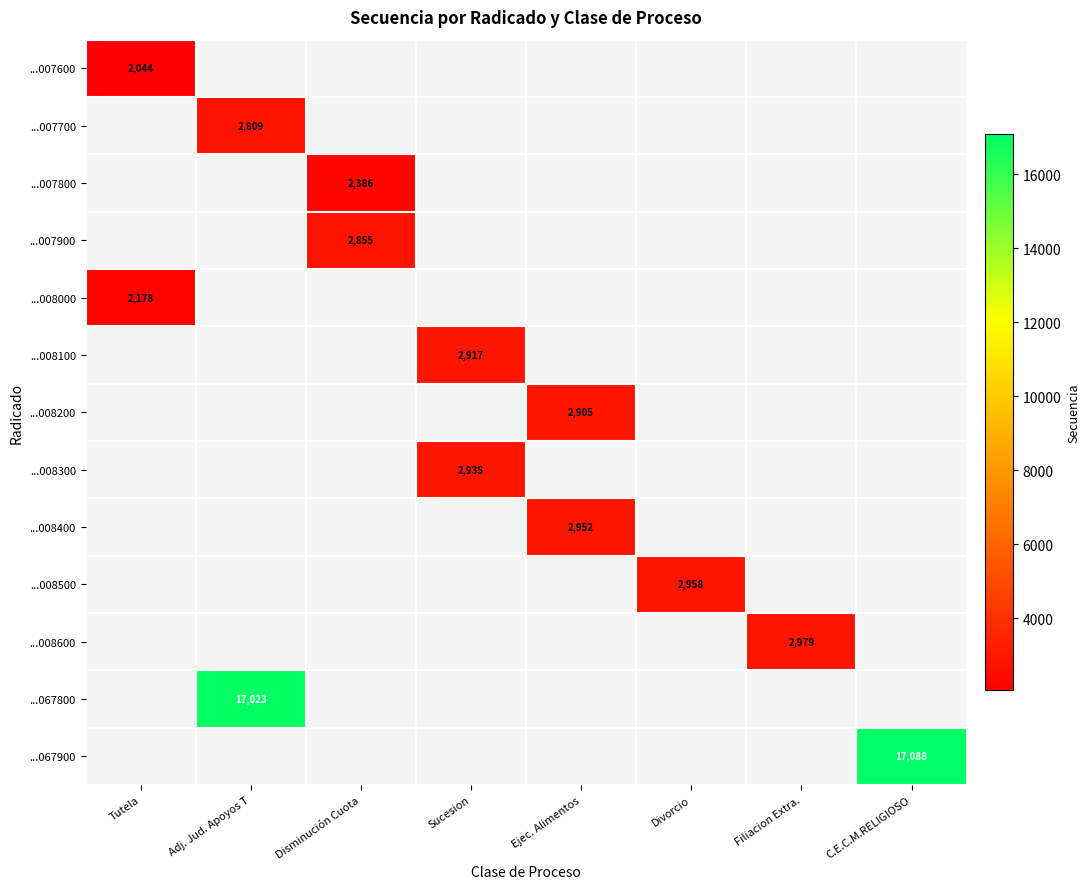

Between Sucesion and Filiacion Extra., which is larger?

Filiacion Extra.